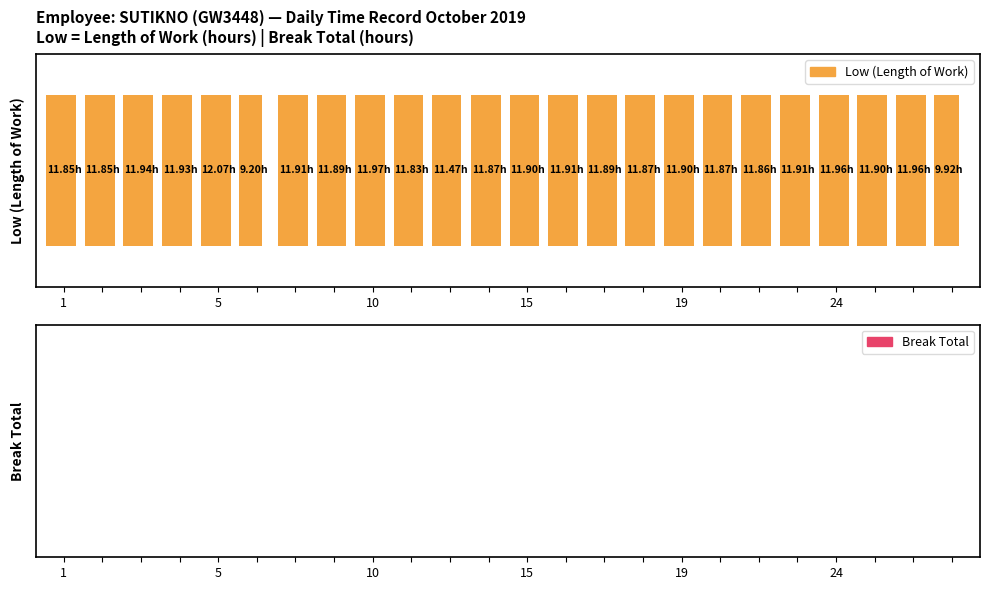

List the series in order of their overall mean, lowest first.

Break Total, Low (hours)